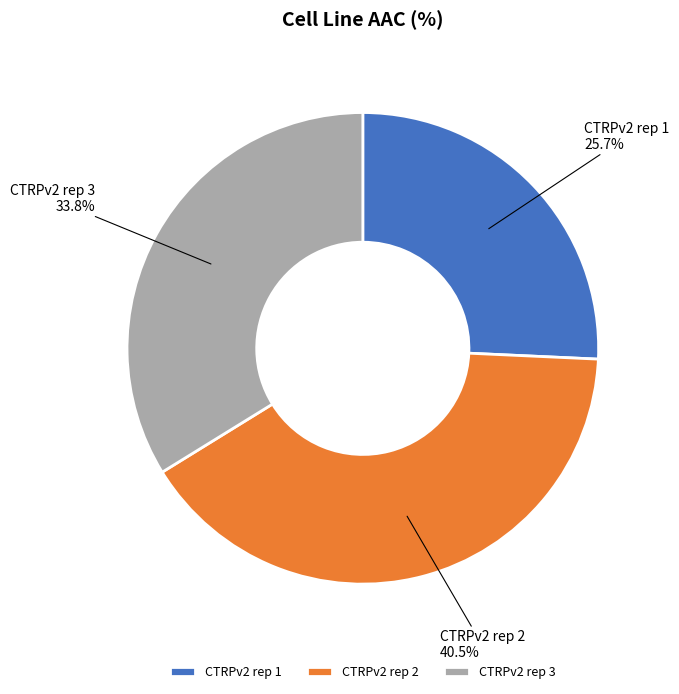

Approximately how many times larger is the value at CTRPv2 rep 1 compared to CTRPv2 rep 2?

0.6